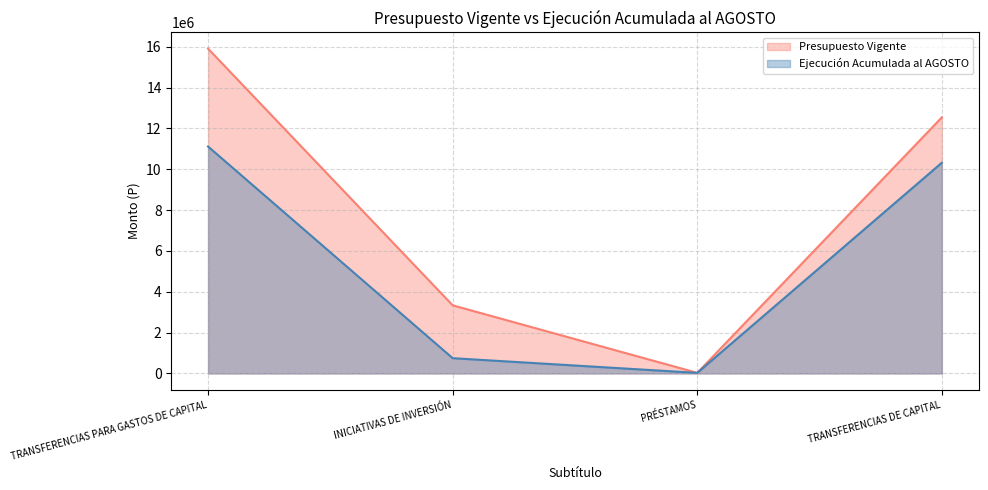

What is the label of the 4th point from the right?

TRANSFERENCIAS PARA GASTOS DE CAPITAL